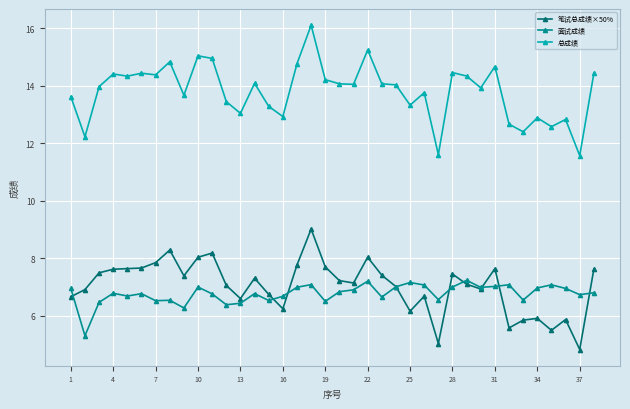

At how many categories does at least one series exceed 12?

36